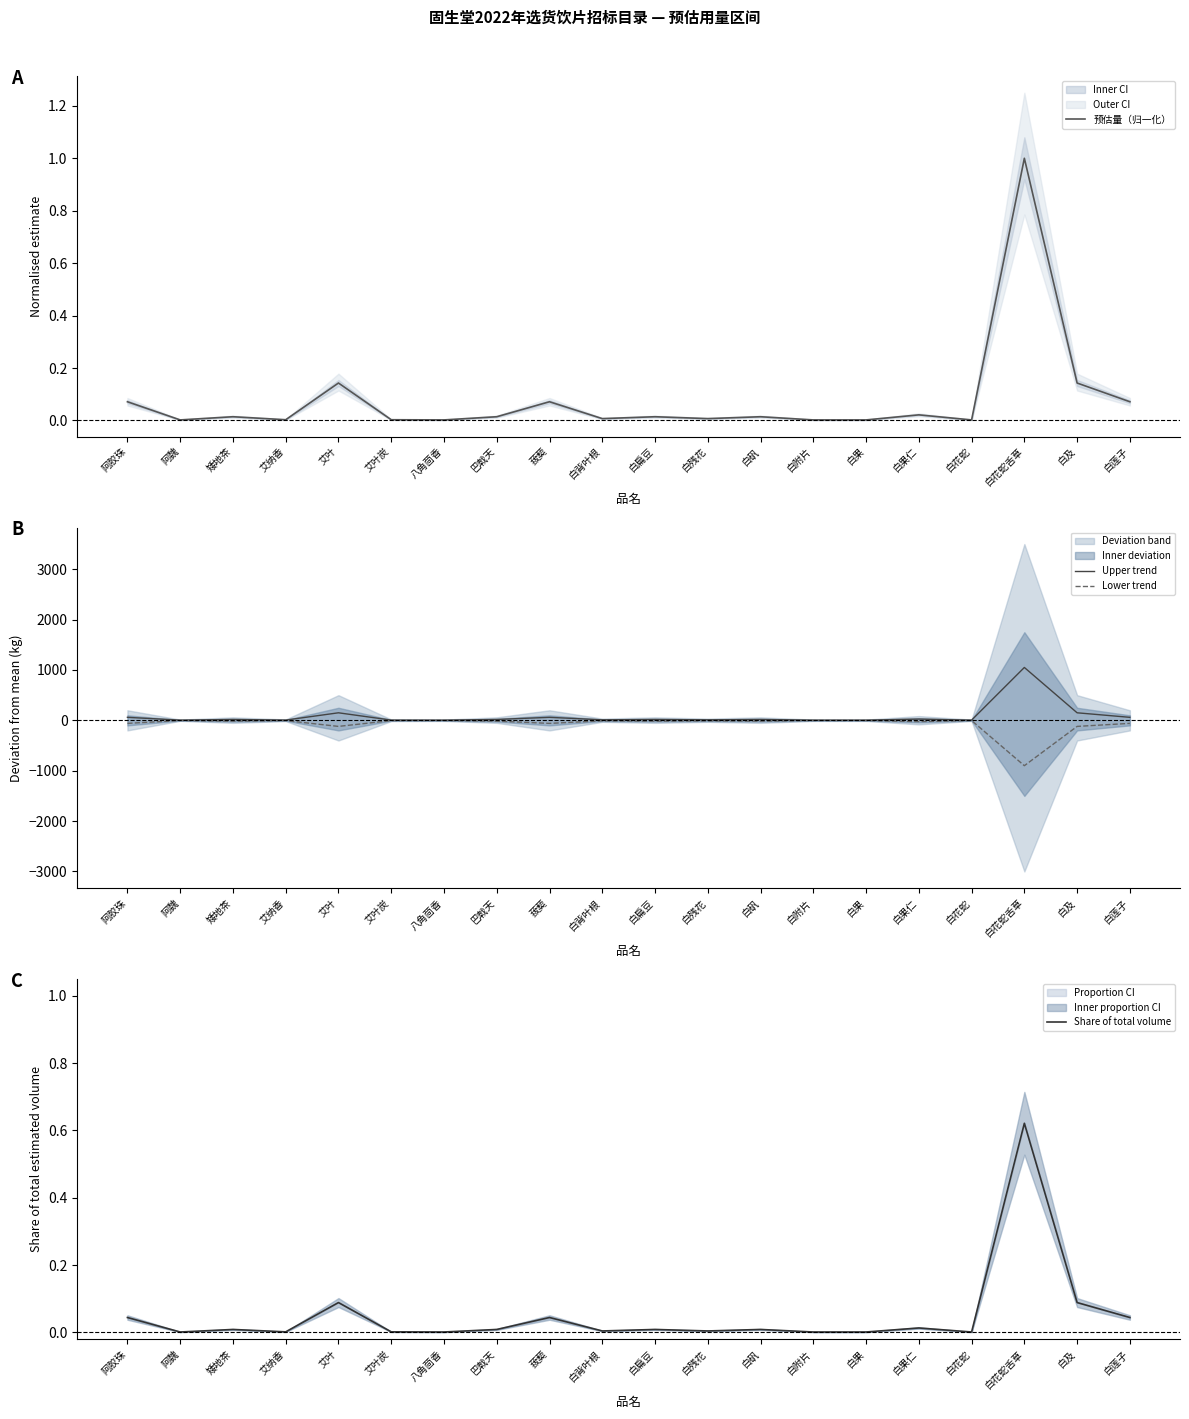

Reading left to right, transcribe all the data shown in this chart.

预估量（归一化）: 0.1	0.0	0.0	0.0	0.1	0.0	0.0	0.0	0.1	0.0	0.0	0.0	0.0	0.0	0.0	0.0	0.0	1.0	0.1	0.1
Upper trend: 60.0	4.5	18.0	5.4	150.0	5.4	4.5	18.0	60.0	10.5	18.0	10.5	18.0	4.5	4.5	25.5	4.5	1050.0	150.0	60.0
Lower trend: -60.0	-3.0	-15.0	-4.5	-120.0	-4.5	-3.6	-15.0	-60.0	-9.0	-15.0	-9.0	-15.0	-3.6	-3.6	-24.0	-3.6	-900.0	-120.0	-60.0
Share of total volume: 0.0	0.0	0.0	0.0	0.1	0.0	0.0	0.0	0.0	0.0	0.0	0.0	0.0	0.0	0.0	0.0	0.0	0.6	0.1	0.0